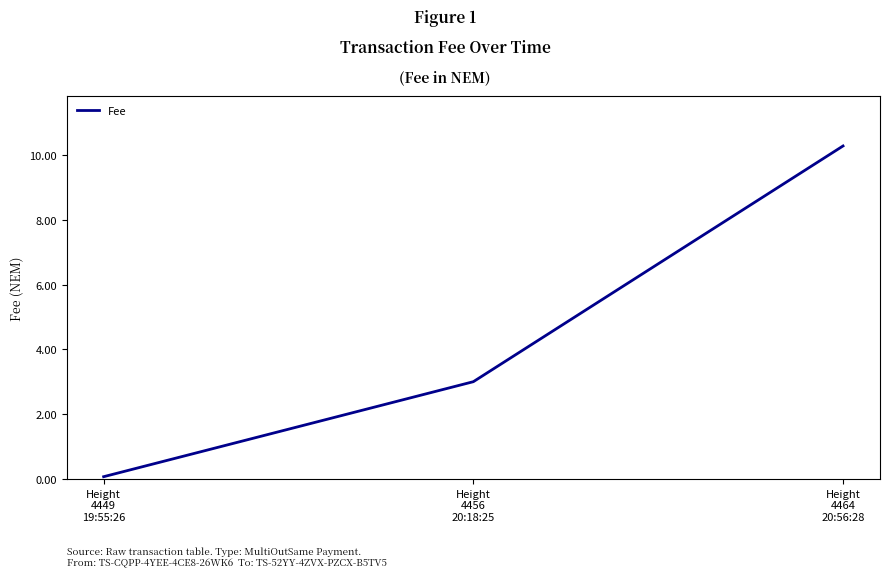

Count the number of data series in this chart.

1